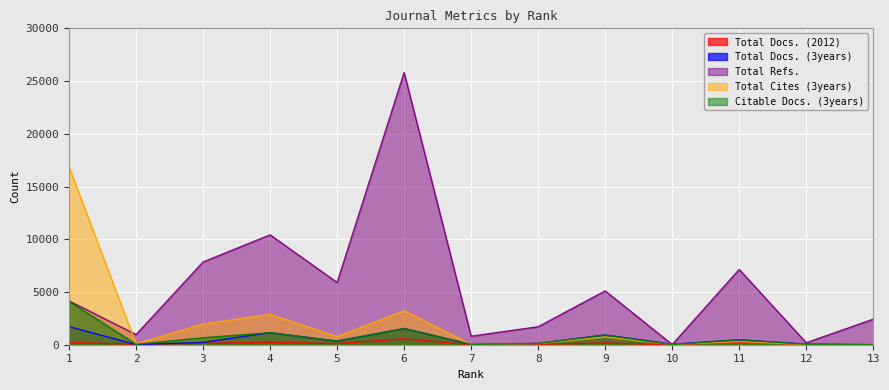

Which series has the largest range (max minus min)?

Total Refs.